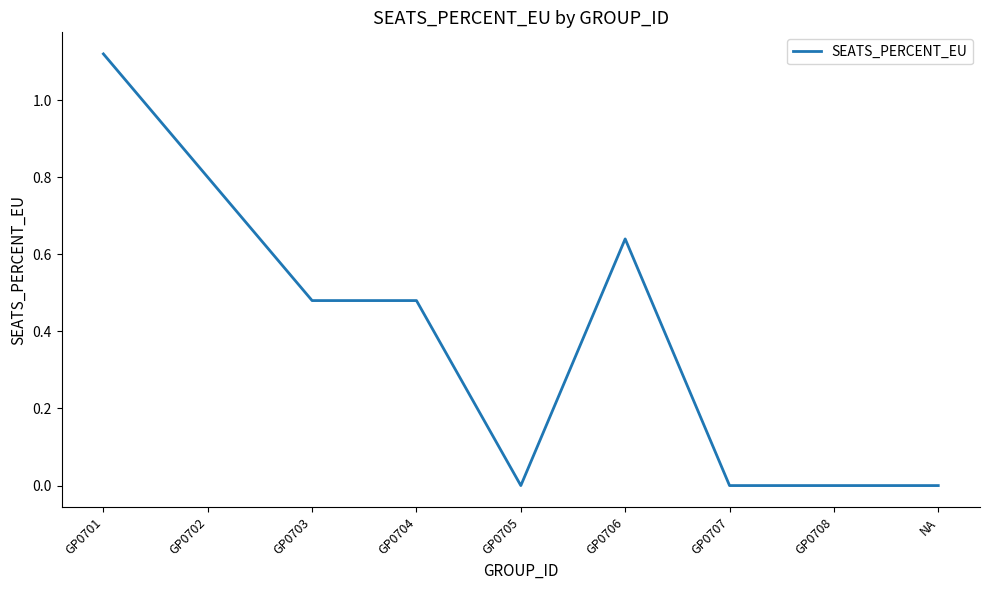

What position from the right is GP0707?

3